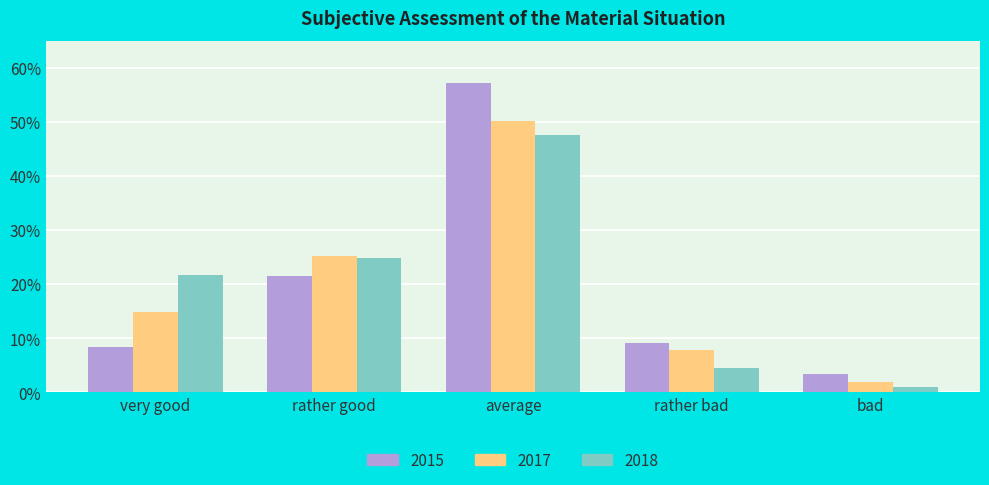

What is the difference between the 2017 values at very good and rather good?

10.5